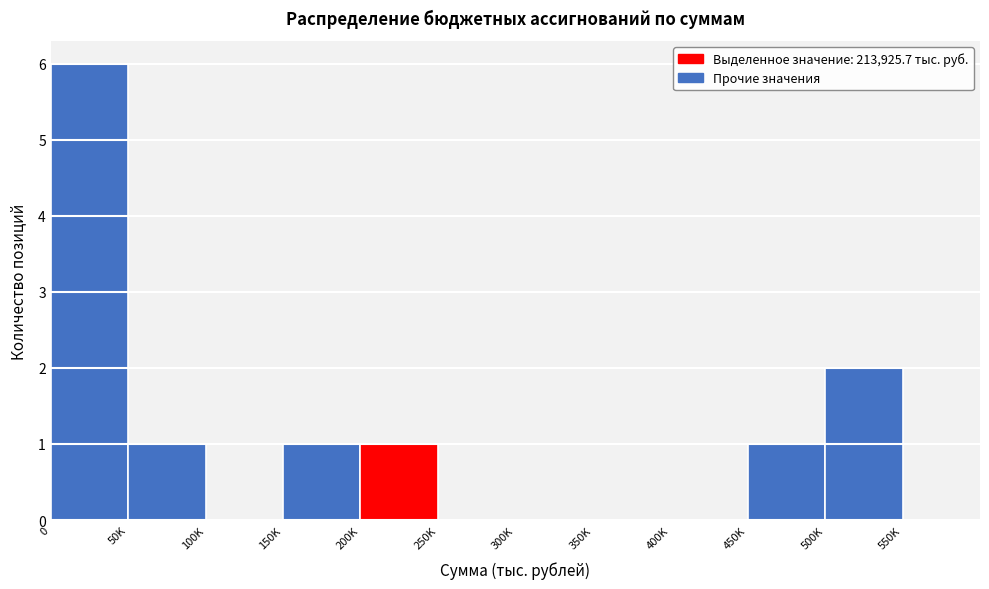

Reading left to right, transcribe all the data shown in this chart.

0=6	50K=1	100K=0	150K=1	200K=1	250K=0	300K=0	350K=0	400K=0	450K=1	500K=2	550K=0